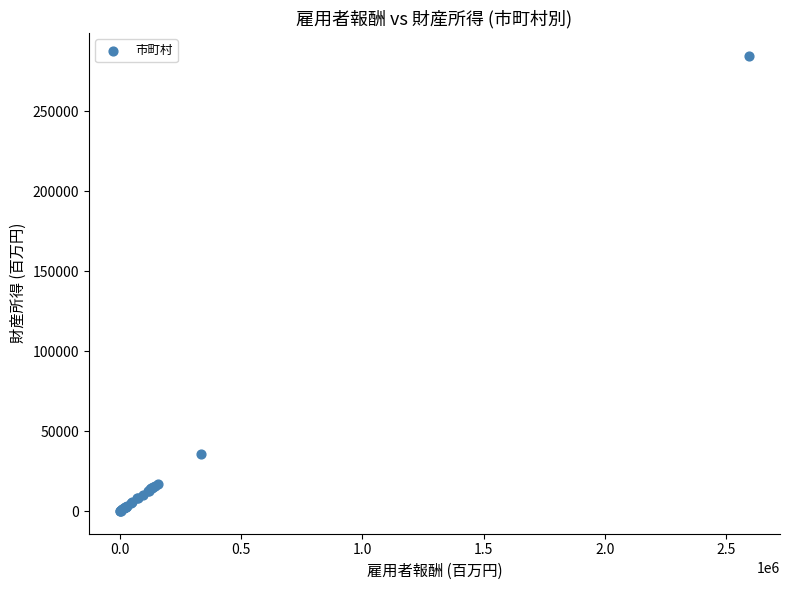

What Y value in the scatter plot is closest to 142467?

35928